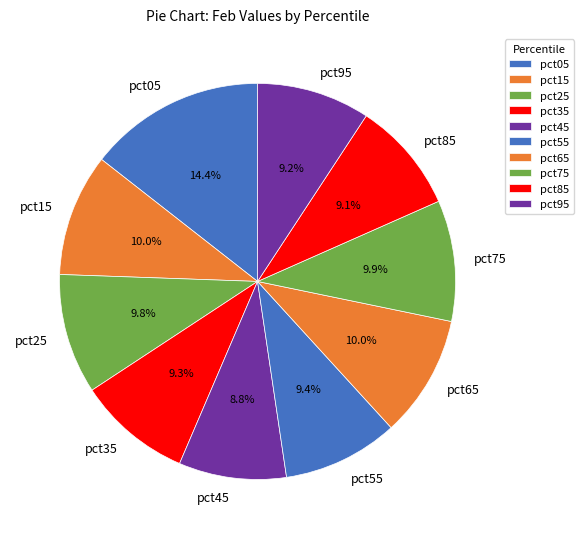

What is the total percentage of pct65 and pct85?

19.1%